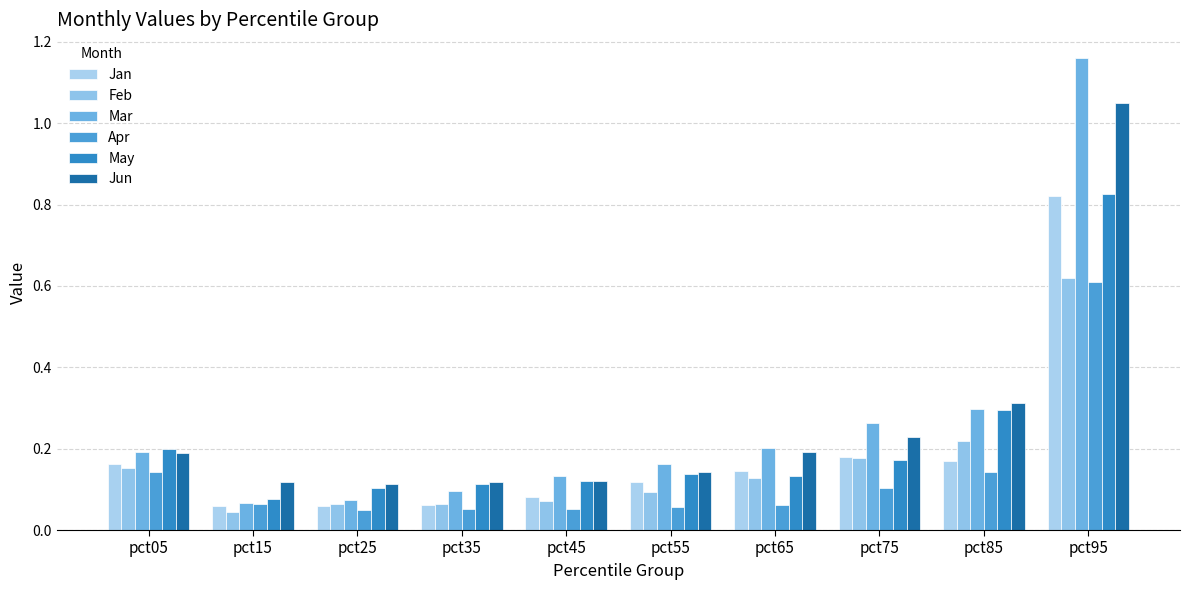

What is the spread (max minus min) of values at pct05?

0.1